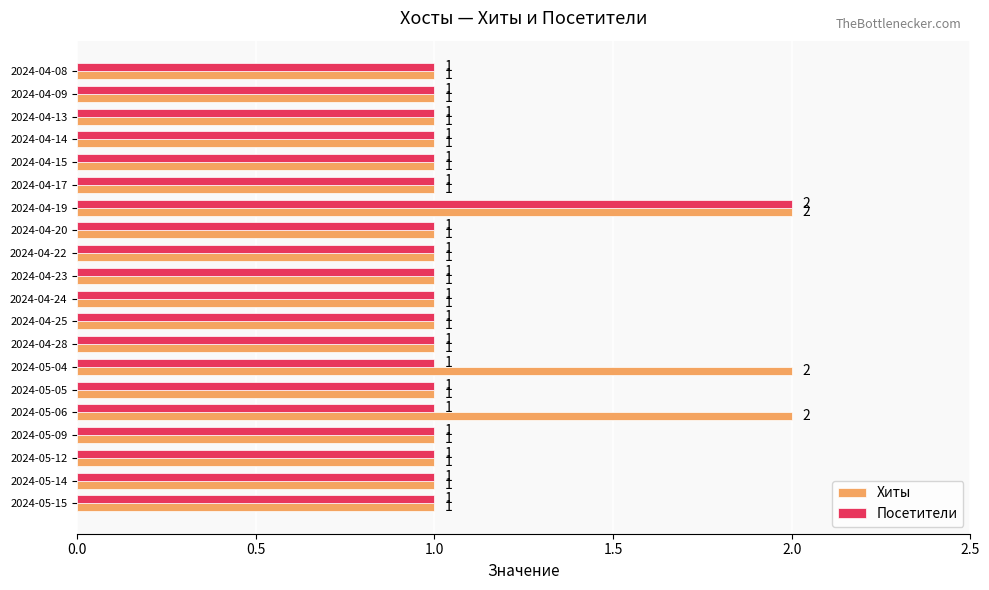

What are all the series names shown in the legend?

Хиты, Посетители